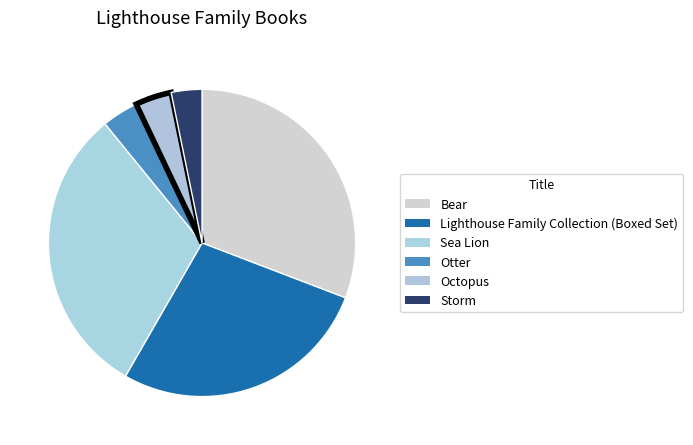

How many slices are in this pie chart?

6